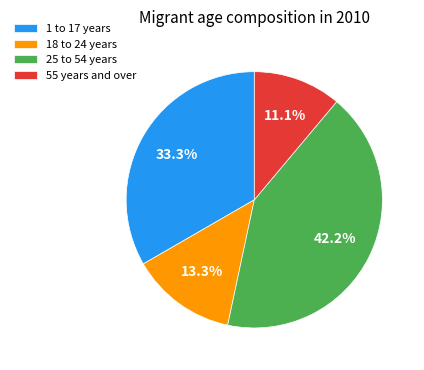

Between 25 to 54 years and 1 to 17 years, which is larger?

25 to 54 years